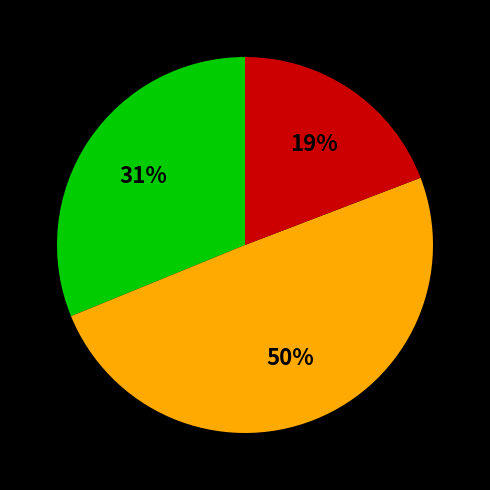

To the nearest percent, what is the average slice percentage?

33%